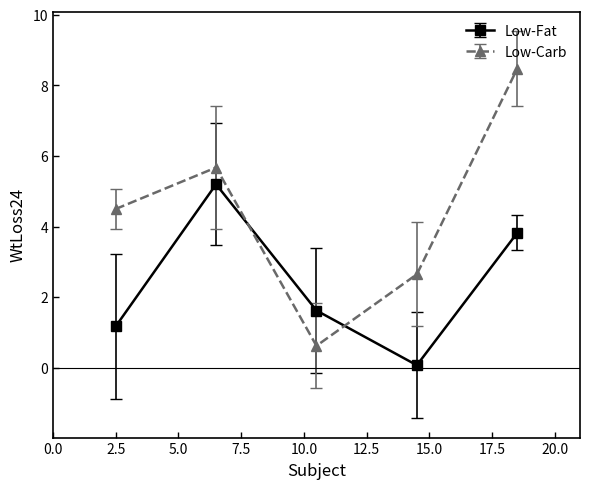

True or false: Low-Fat and Low-Carb cross at least once.

True